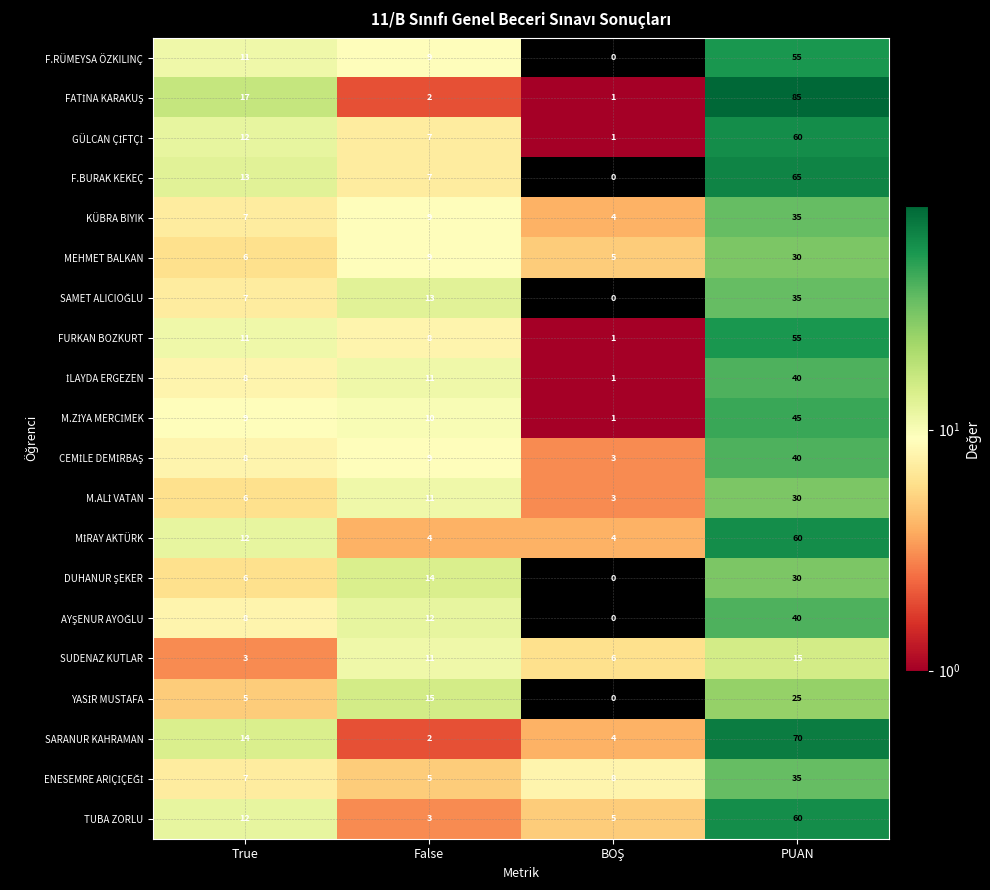

Which label corresponds to the largest value in the chart?

PUAN